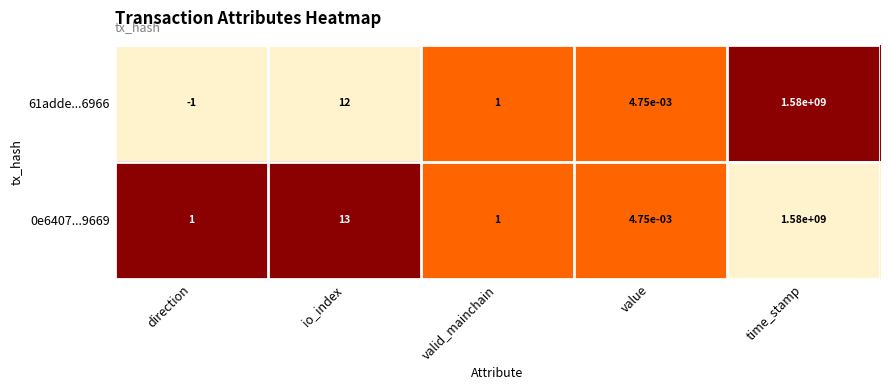

What is the total value across all series at io_index?

25.0